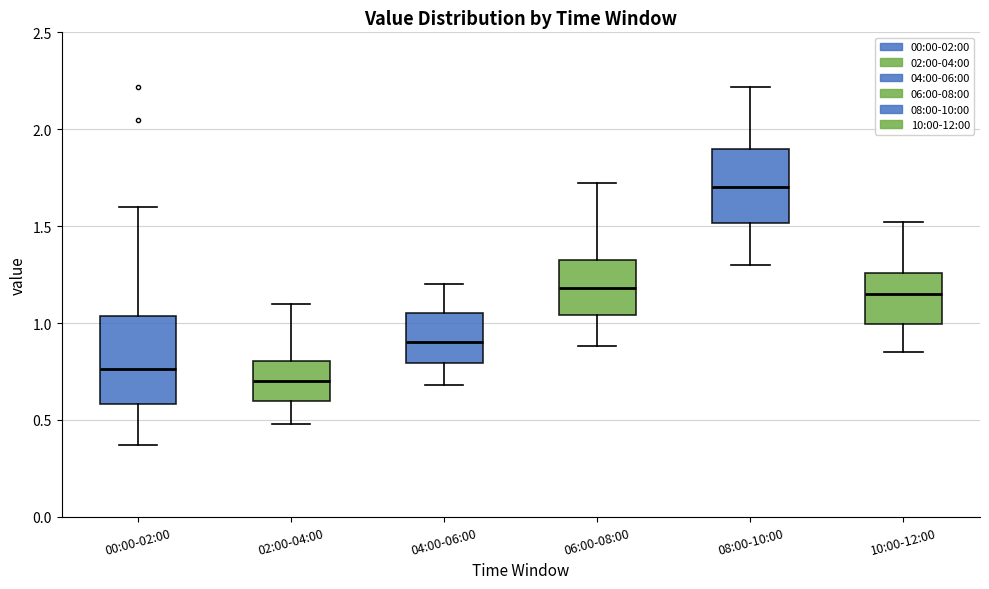

Comparing the boxes themselves (not the whiskers), which one is the tallest?

00:00-02:00